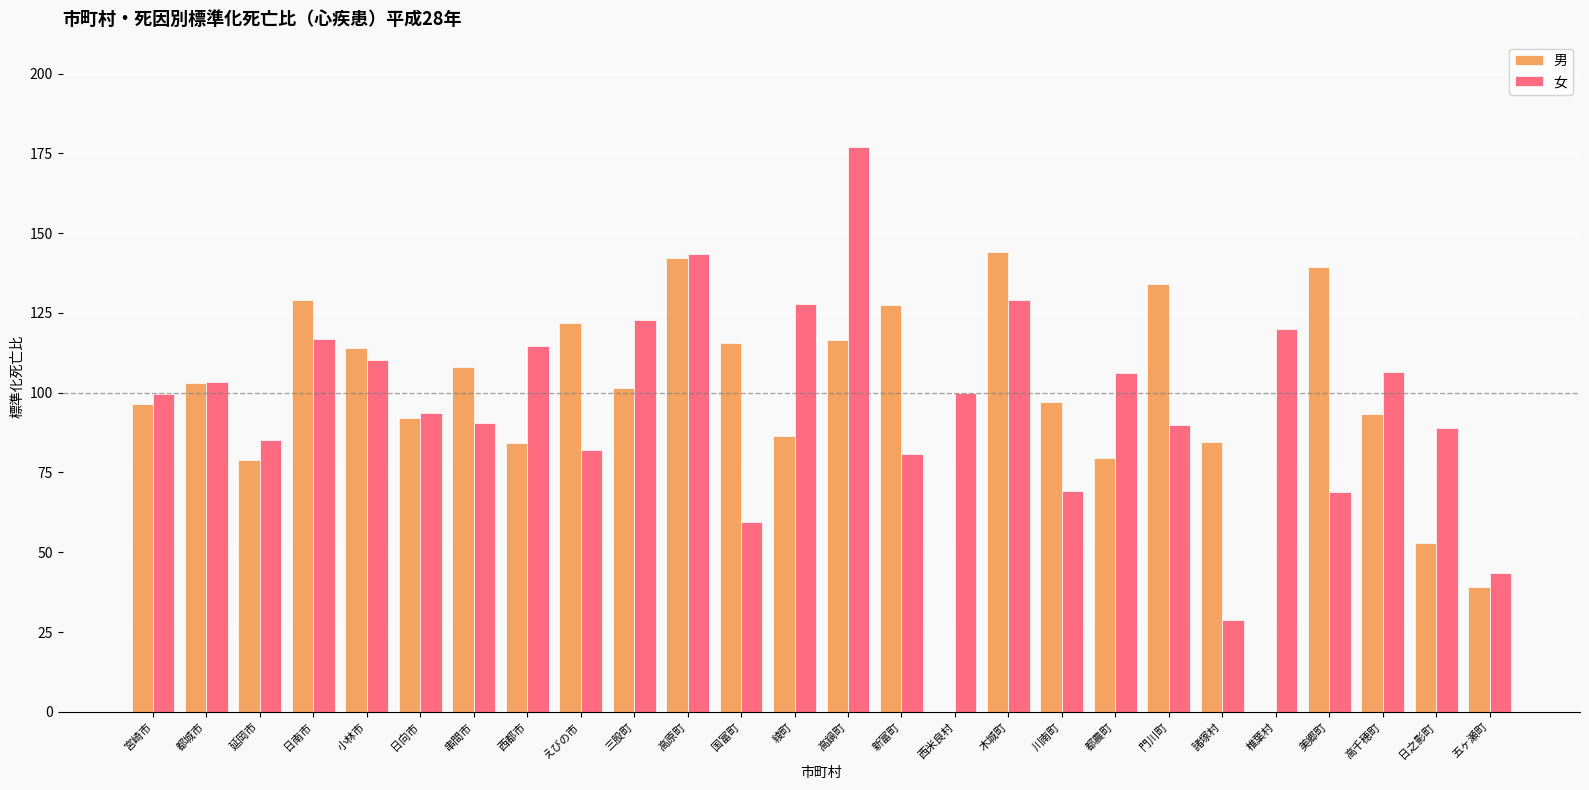

Which category has the highest value across all series?

高鍋町